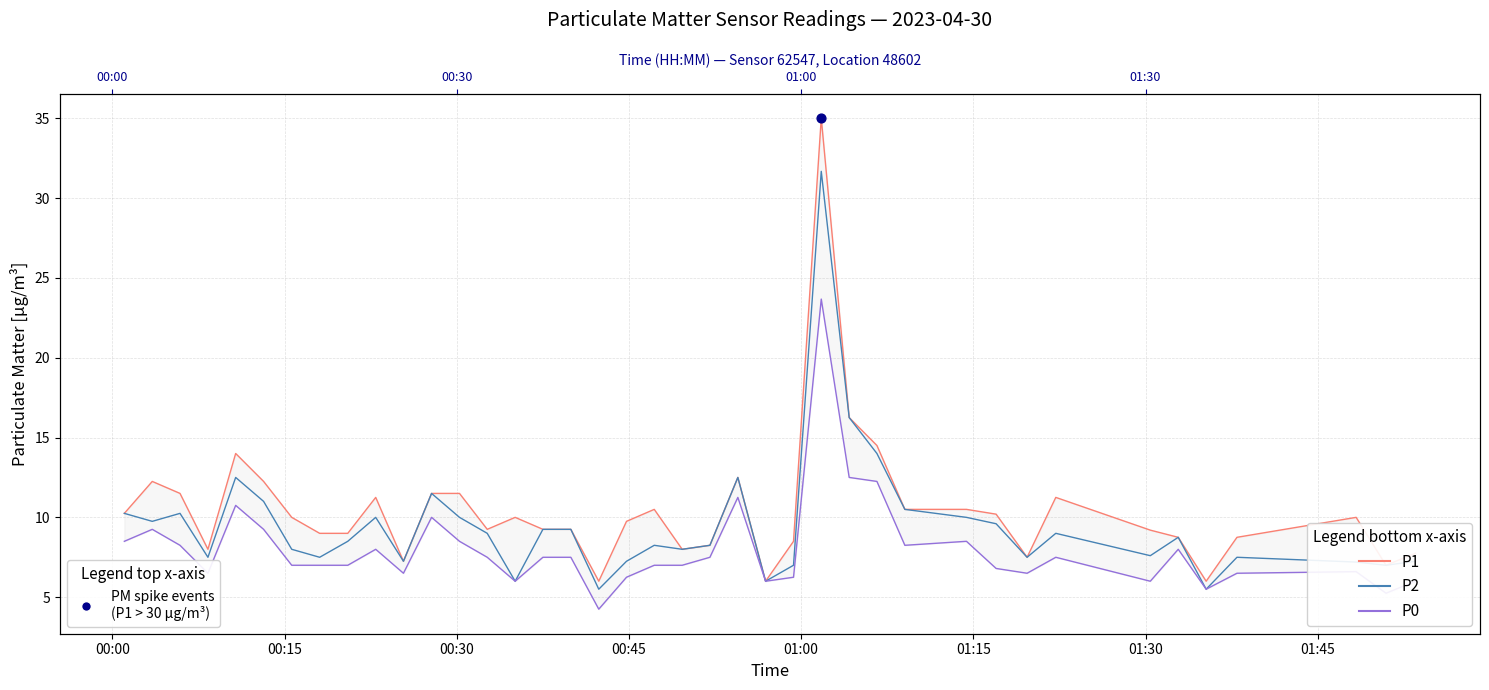

Which series has the largest total across all categories?

P1